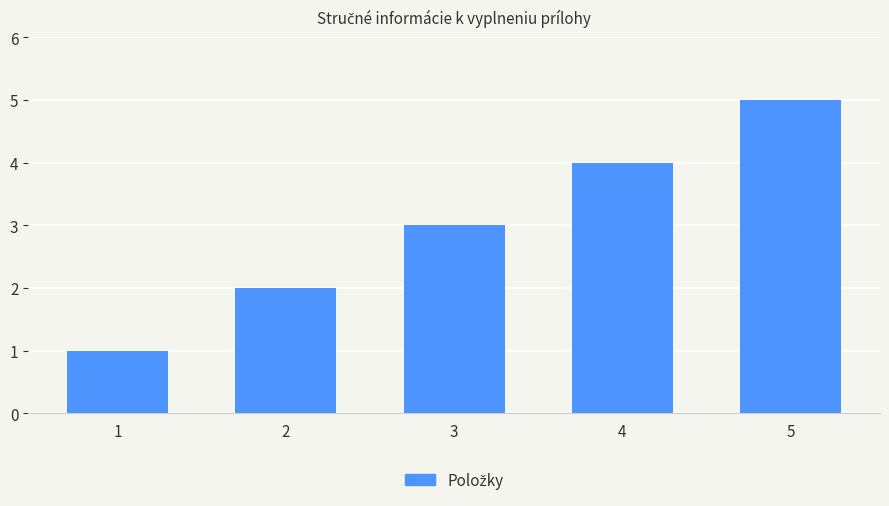

The chart shows a value of 1 at 1. True or false?

True